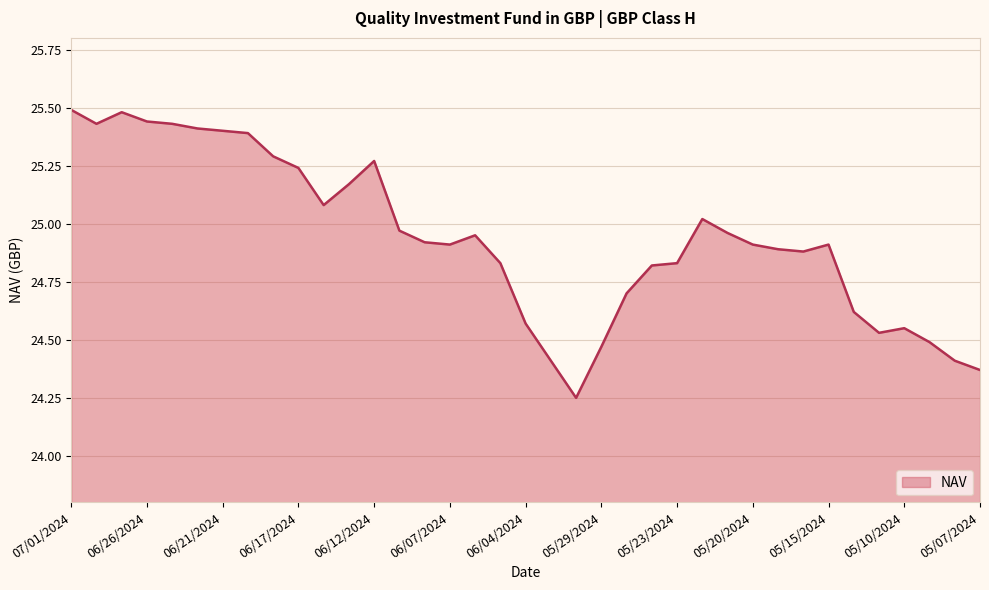

What is the difference between the maximum and minimum values?

1.2